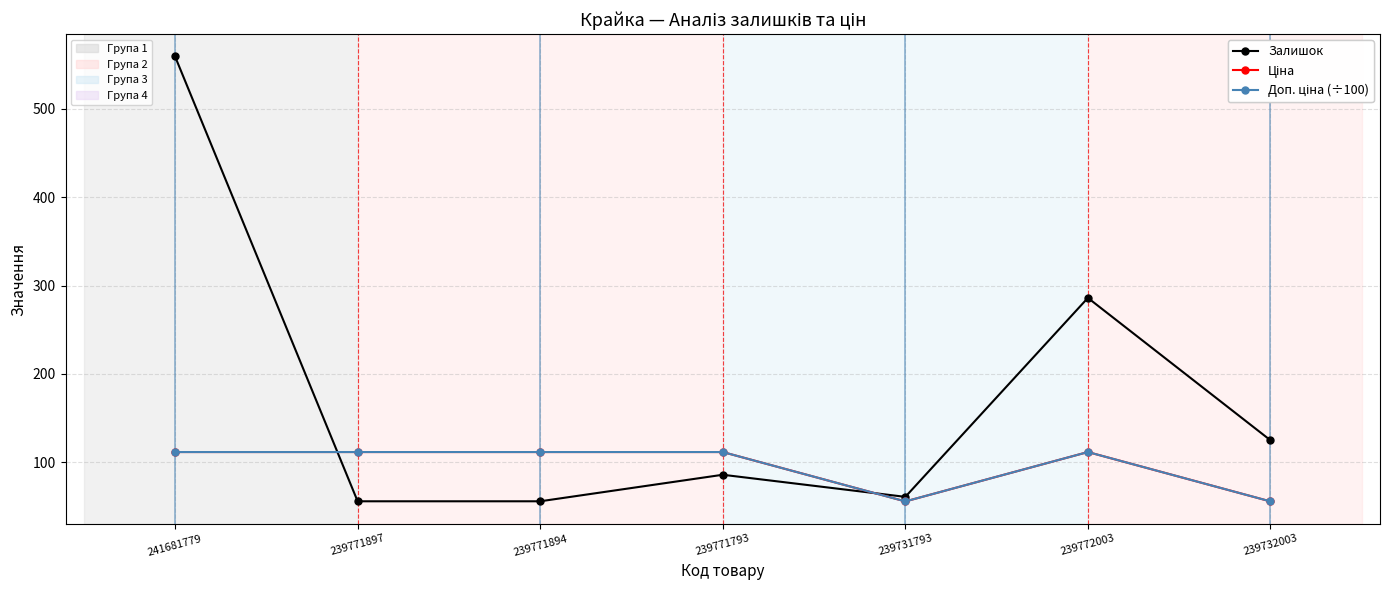

Does the chart have visible grid lines?

Yes